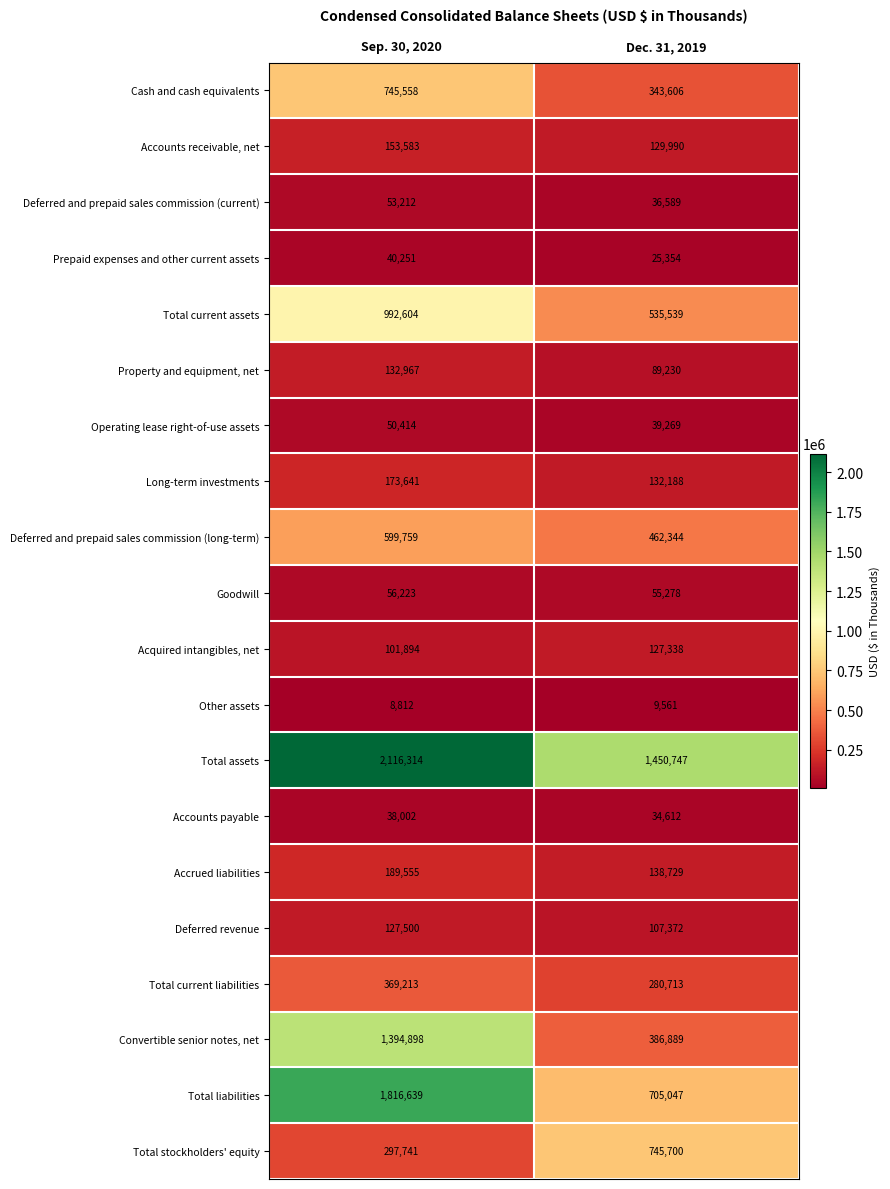

The Deferred and prepaid sales commission (current) series shows 14282 at Sep. 30, 2020. True or false?

False